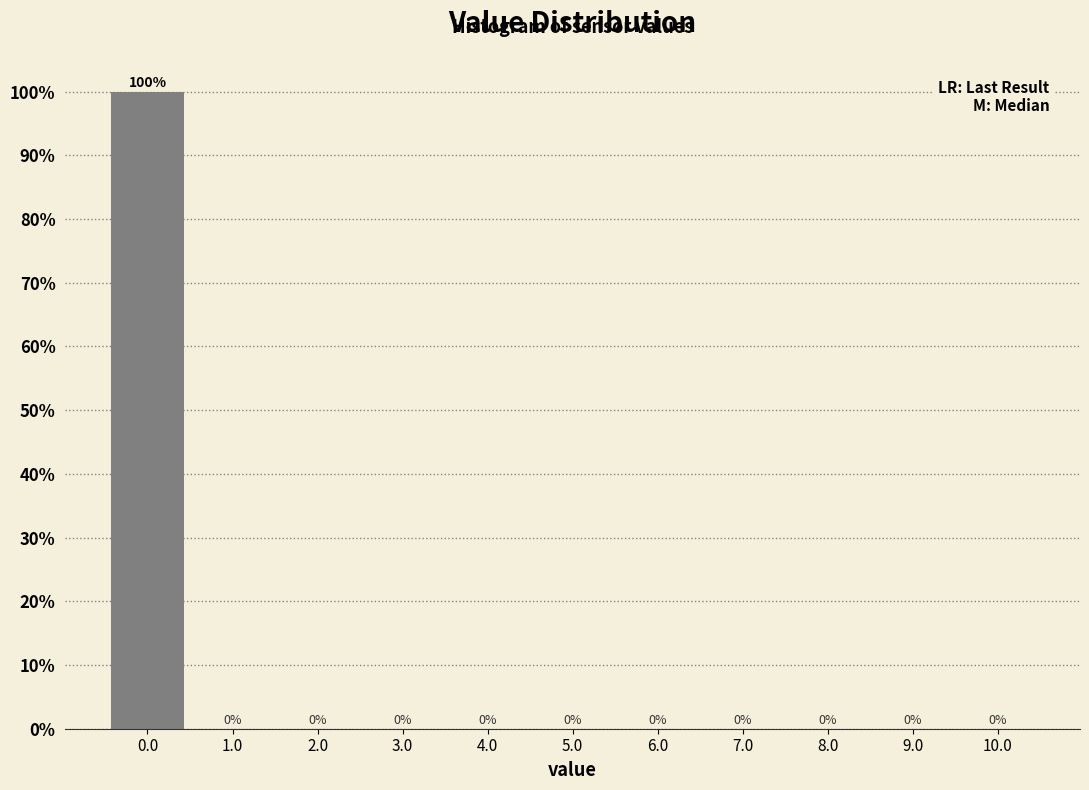

Which range on the x-axis has the tallest bar?

-0.5 to 0.5